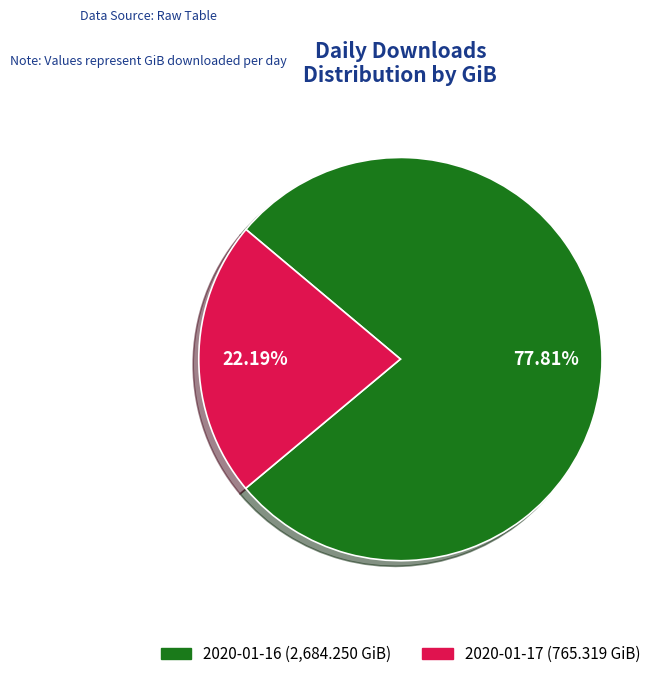

What is the smallest slice in the pie chart?

2020-01-17